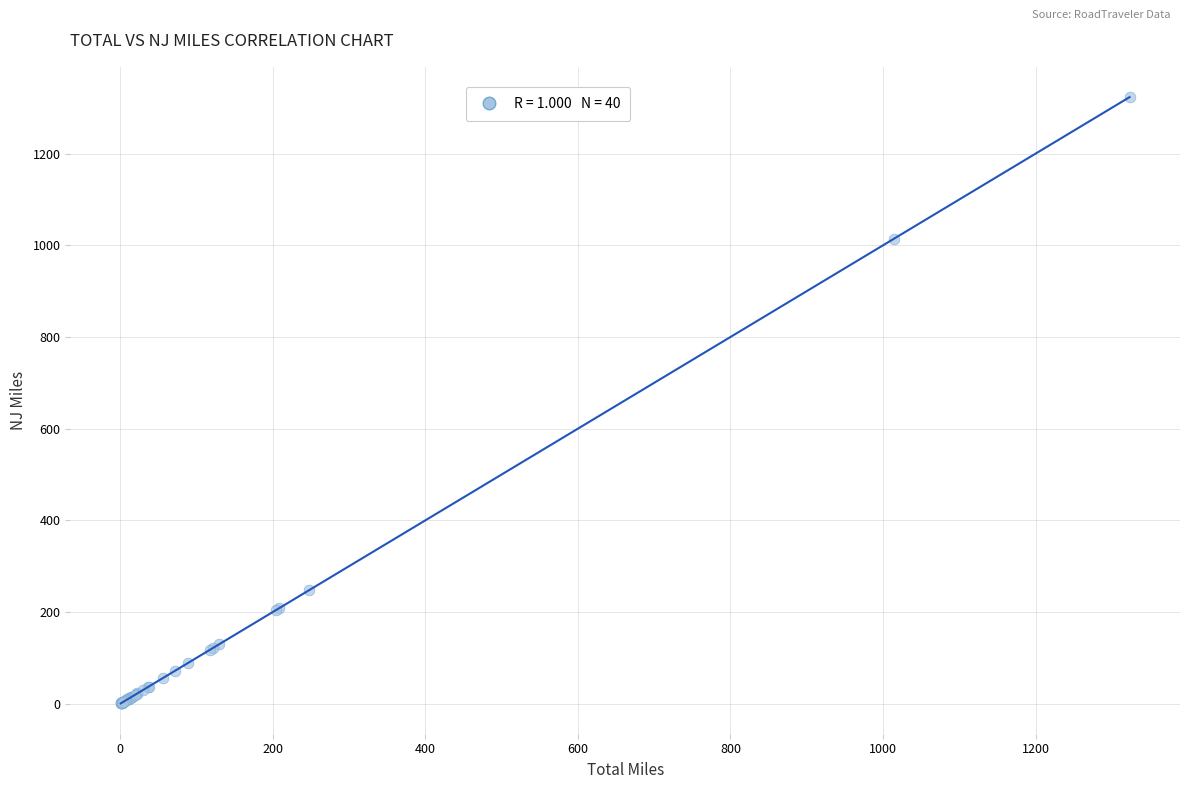

What Y value in the scatter plot is closest to 661?

1014.3